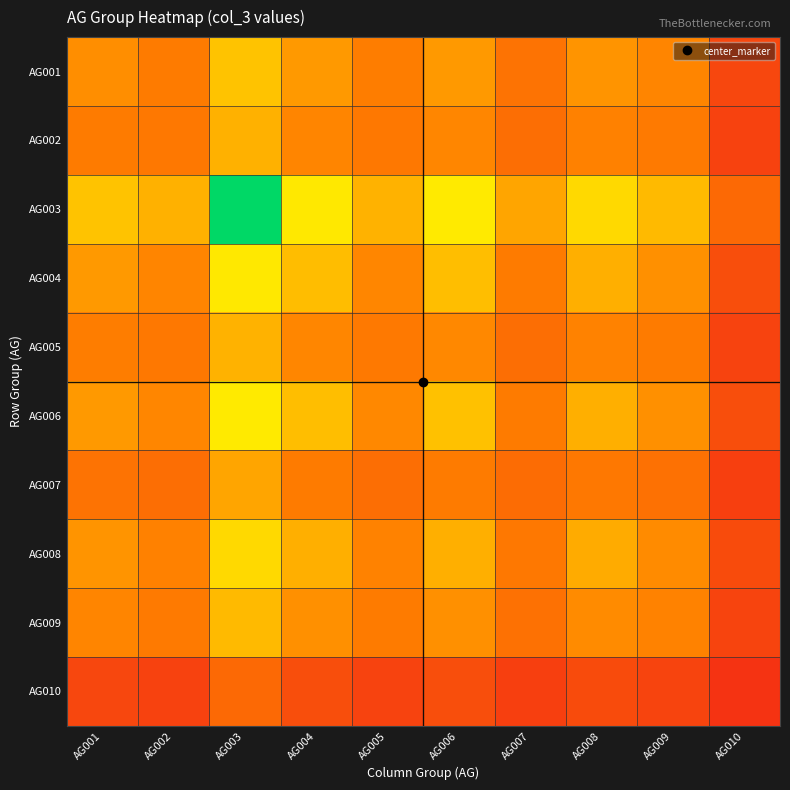

Count the number of categories in the chart.

10